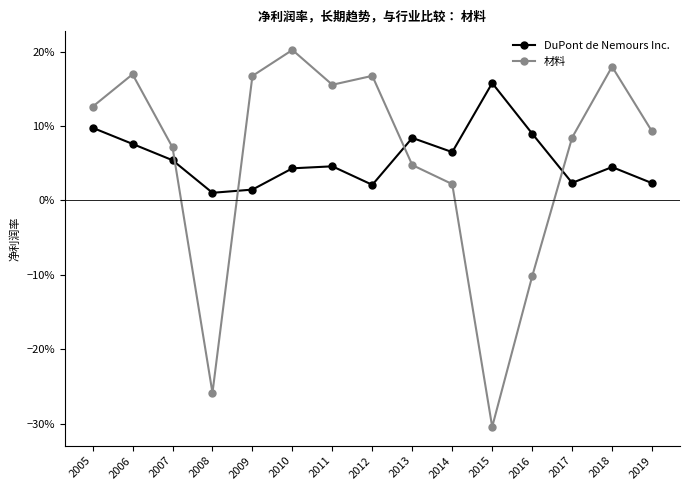

After their last crossing, which series has the higher values: DuPont de Nemours Inc. or 材料?

材料